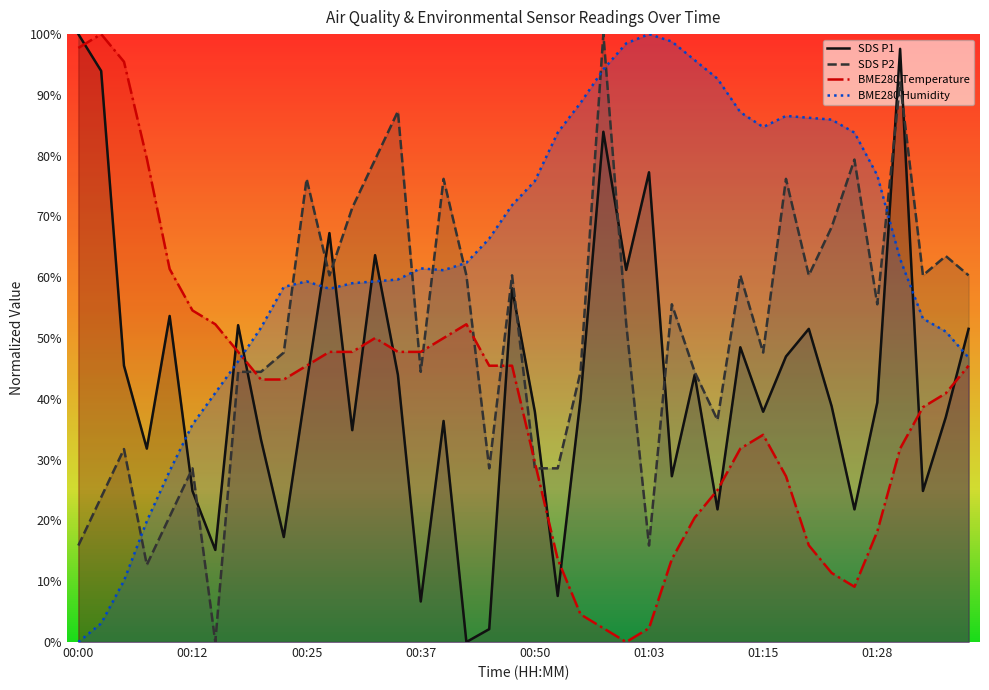

What is the approximate value of SDS P1 at 8?

33.3